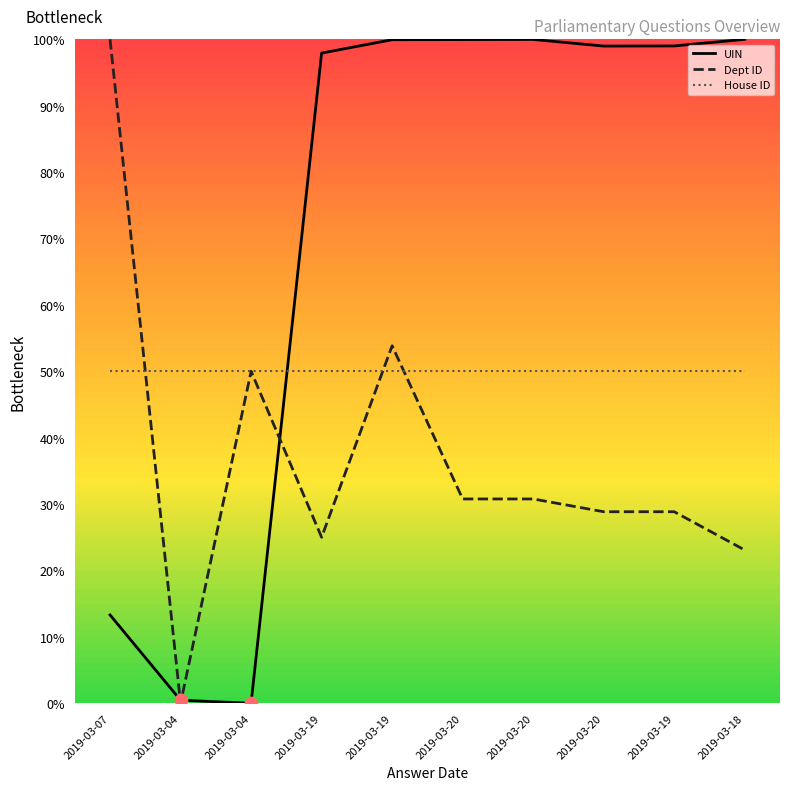

What are all the series names shown in the legend?

UIN, Dept ID, House ID